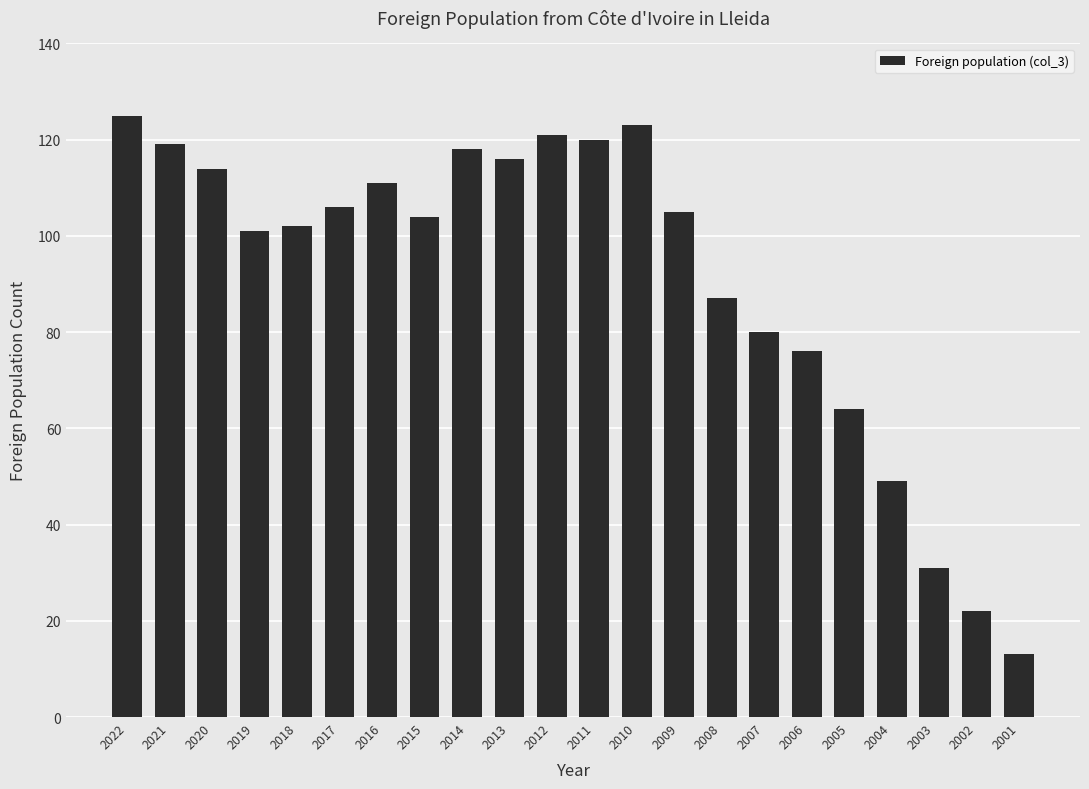

The value at 2014 is 209. True or false?

False